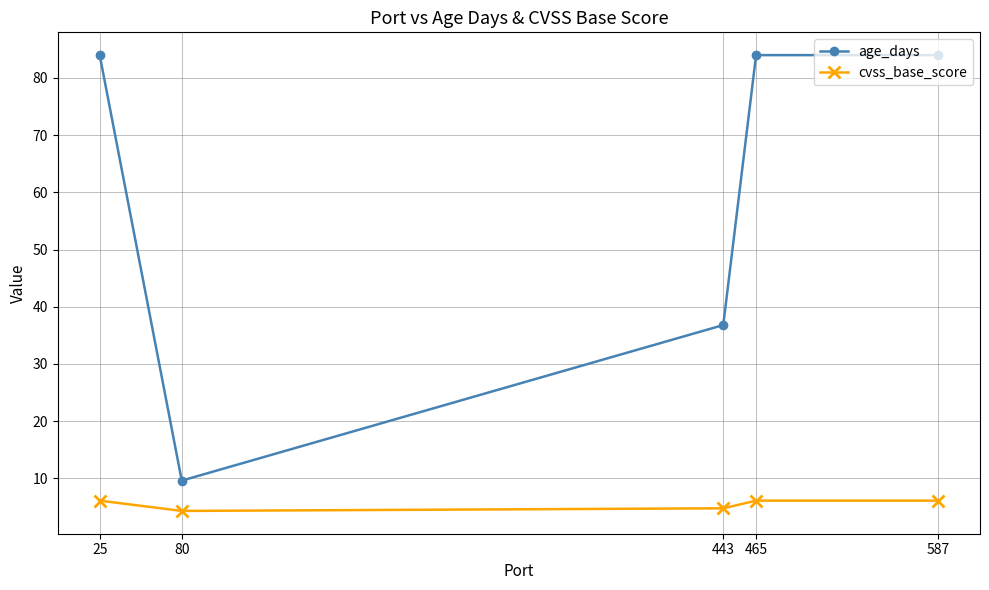

At how many categories does at least one series exceed 17?

4